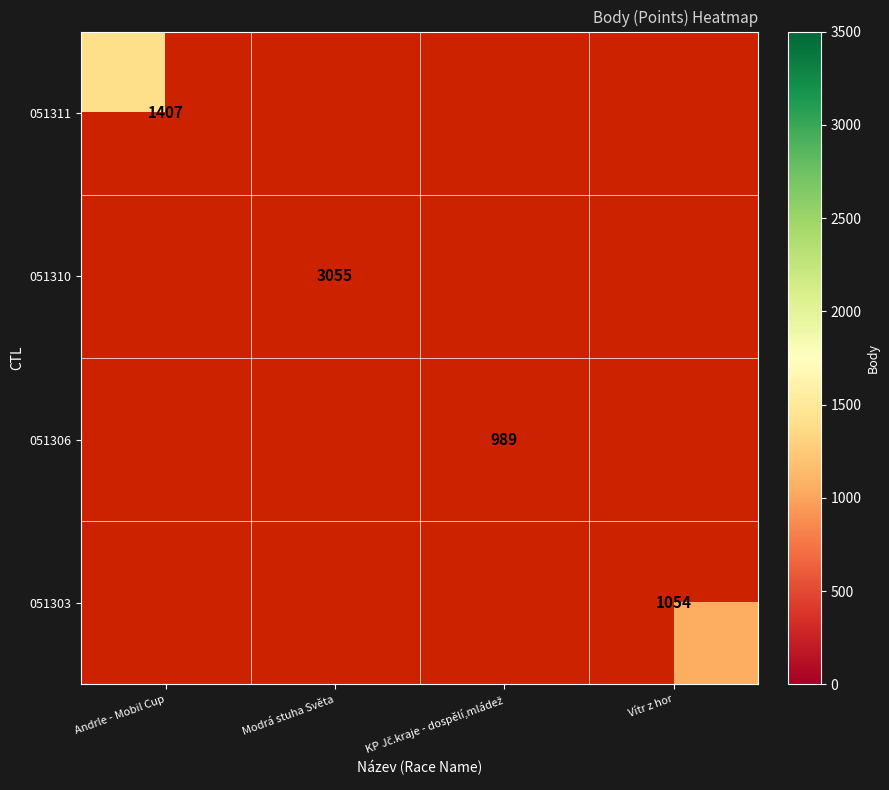

The value of 051303 at Vítr z hor is 642. True or false?

False